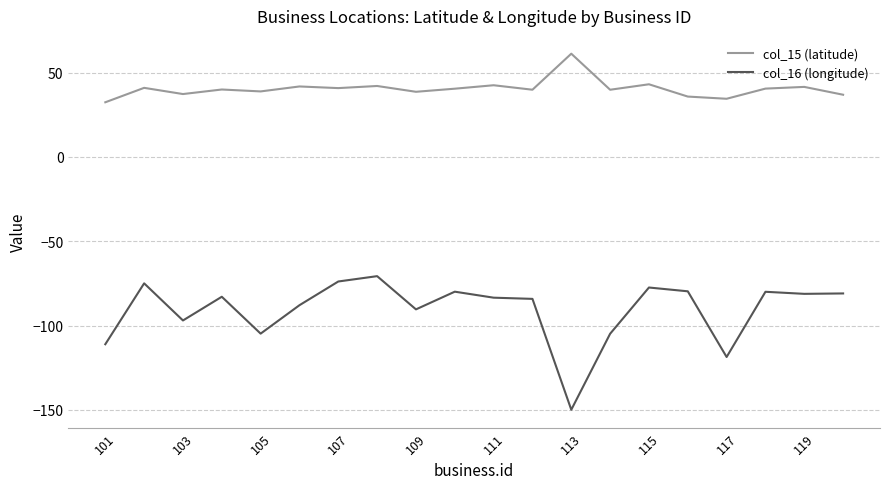

List the series in order of their overall mean, lowest first.

col_16 (longitude), col_15 (latitude)